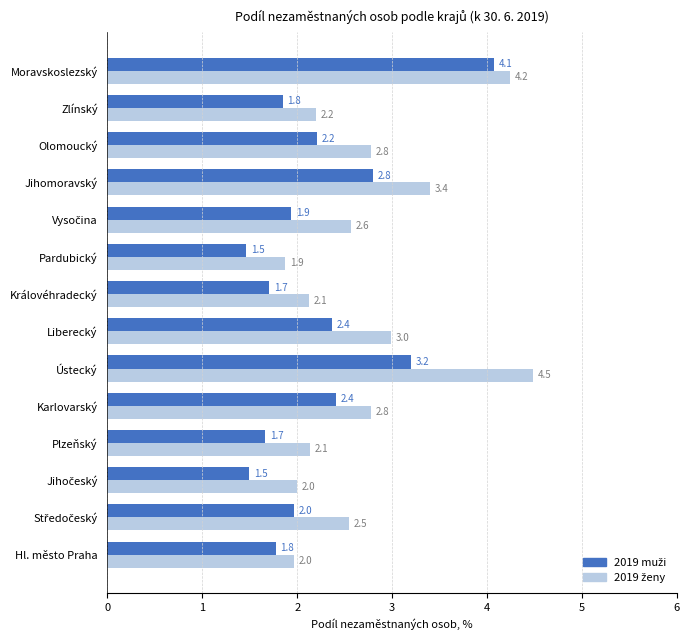

At which category is the sum across all series the highest?

Moravskoslezský